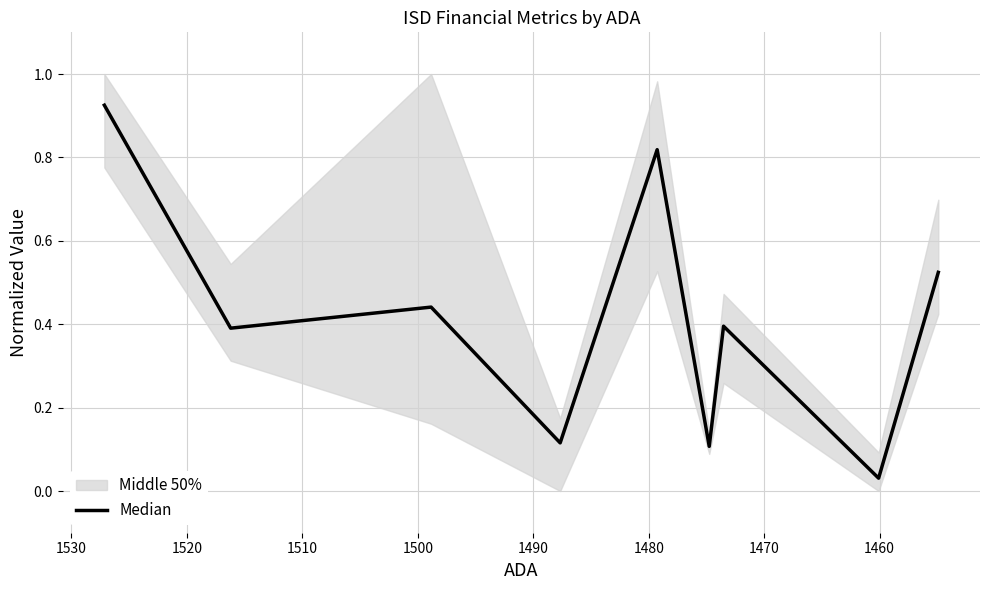

Between 1470 and 1530, which is larger?

1530